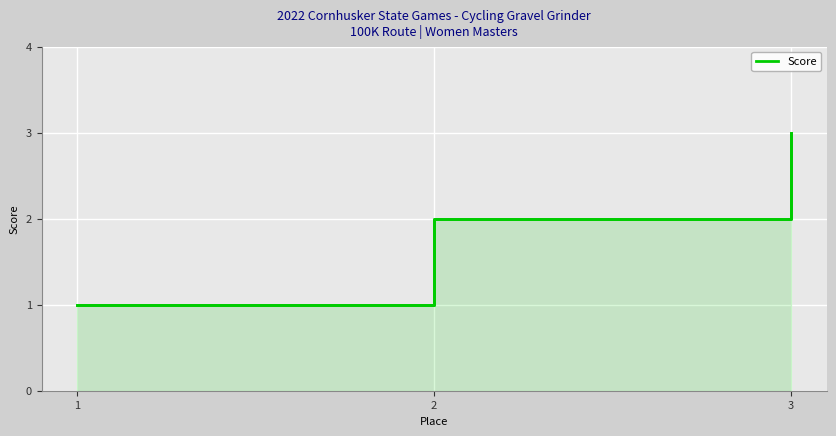

What is the approximate value at 1?

1